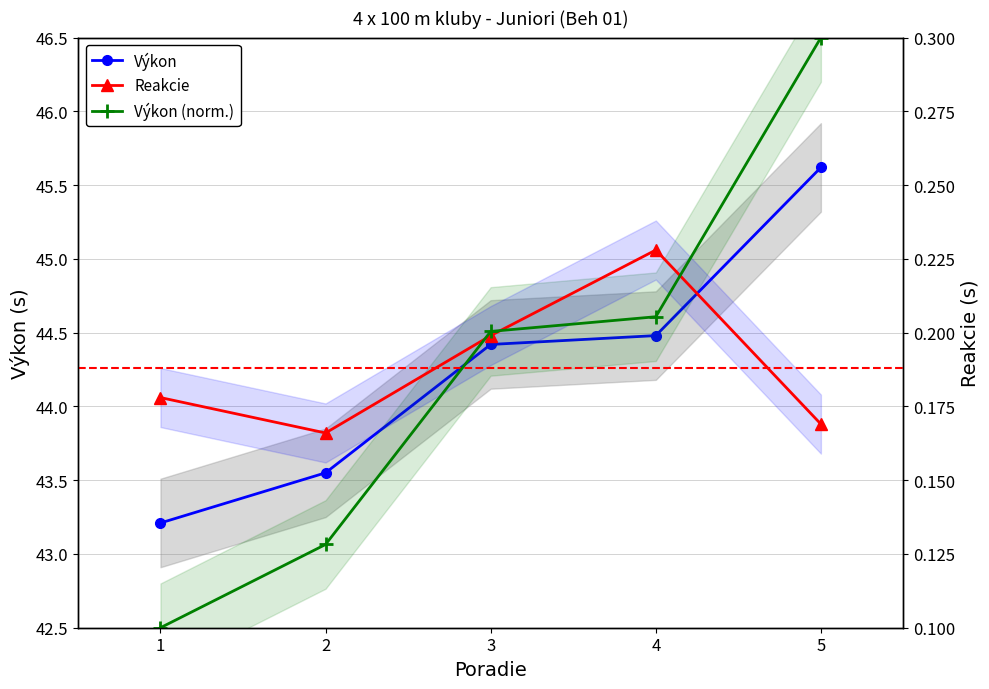

What is the value of the Reakcie point at the 4th from the left?

0.2